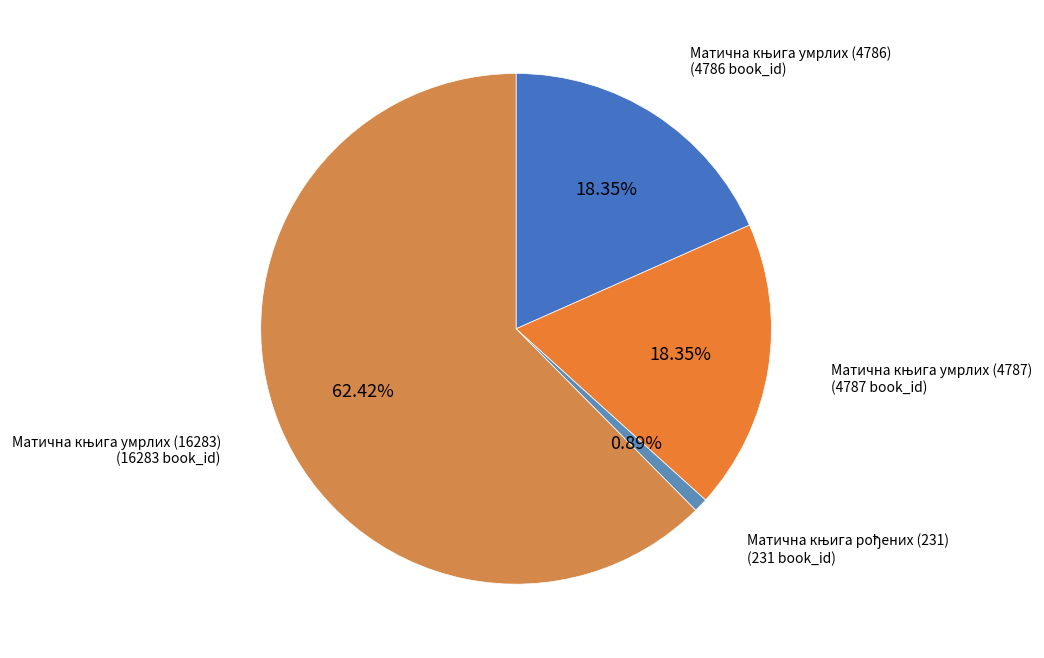

Is there any slice that represents more than half of the pie?

Yes